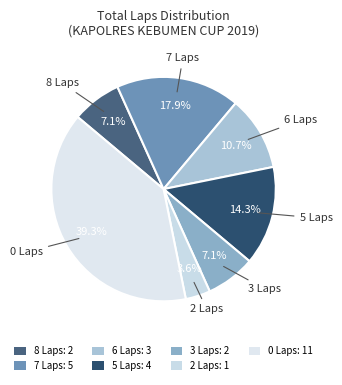

Count the number of slices in the pie.

7